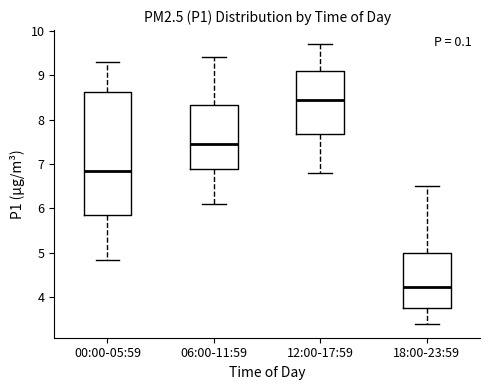

Comparing the boxes themselves (not the whiskers), which one is the tallest?

00:00-05:59